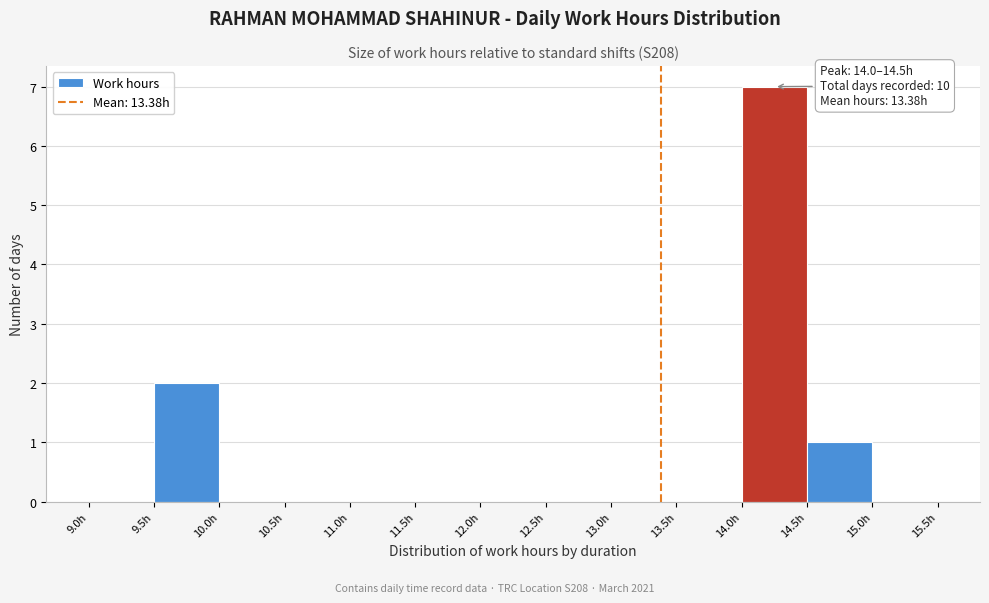

Over which range of the x-axis is the bar tallest?

14.0 to 14.5